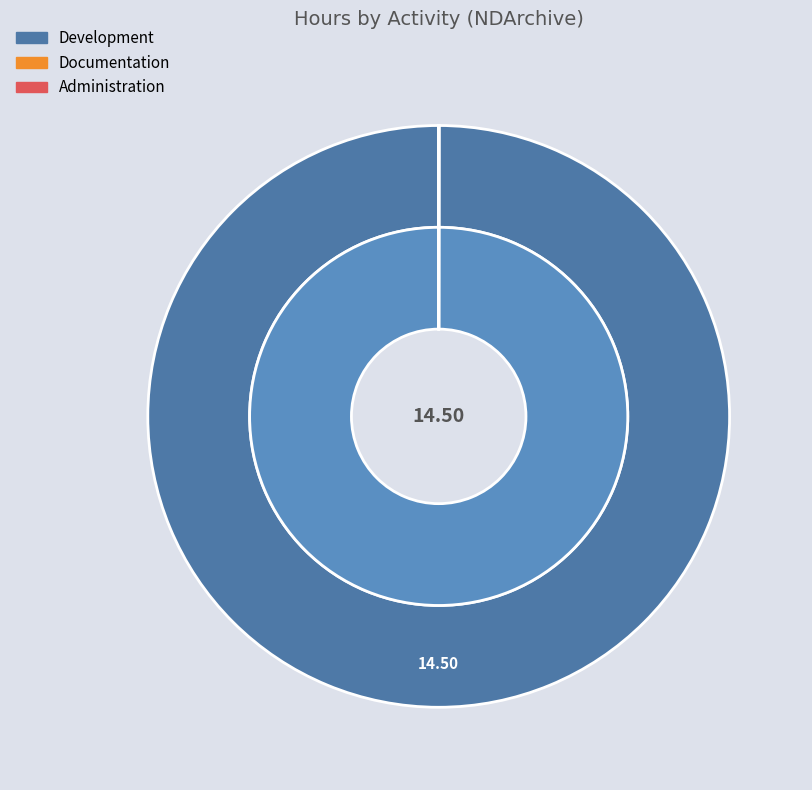

How much of the chart is everything except Administration?

100.0%